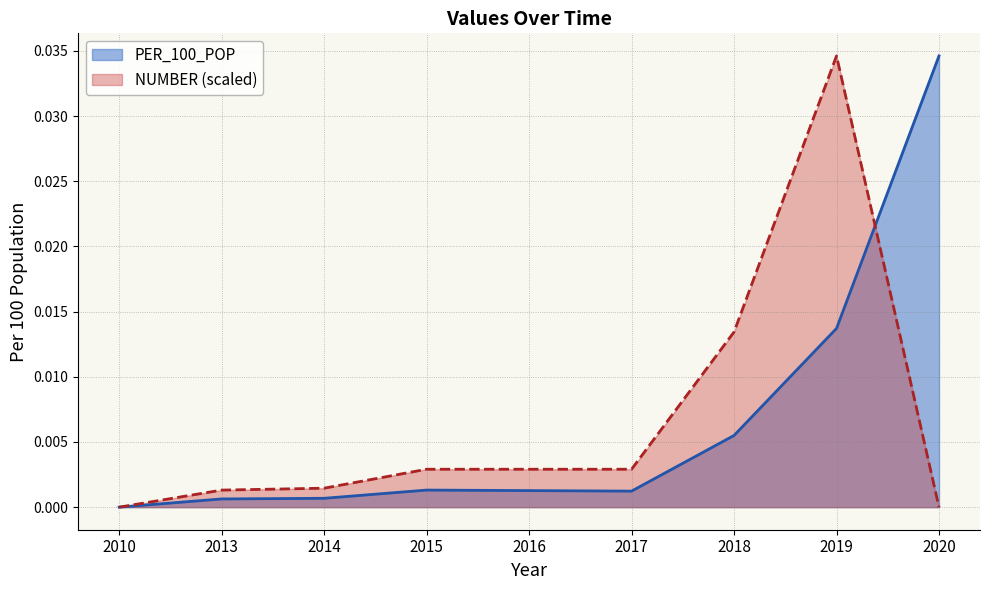

Count the number of data series in this chart.

2